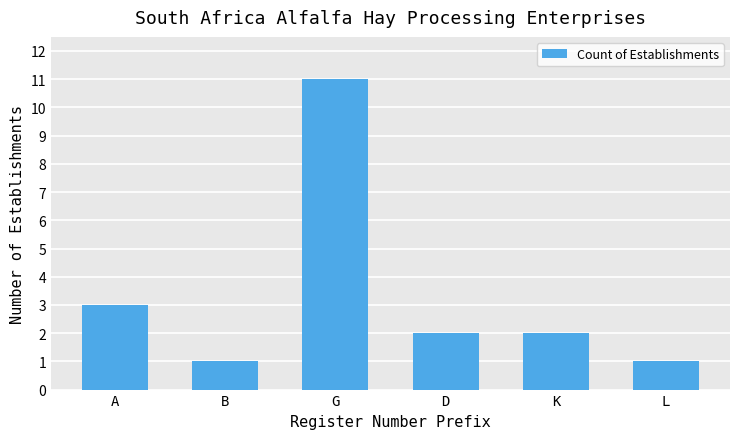

Reading left to right, extract all data points from this chart.

3	1	11	2	2	1